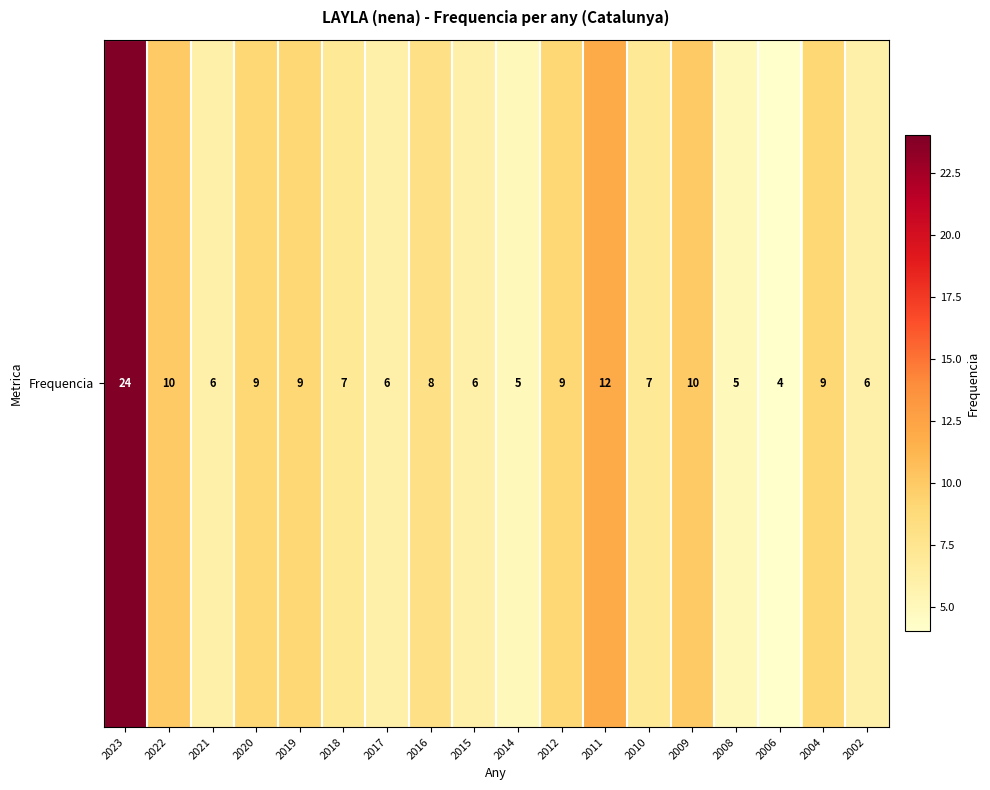

Reading left to right, list all the values displayed in this chart.

2023=24	2022=10	2021=6	2020=9	2019=9	2018=7	2017=6	2016=8	2015=6	2014=5	2012=9	2011=12	2010=7	2009=10	2008=5	2006=4	2004=9	2002=6